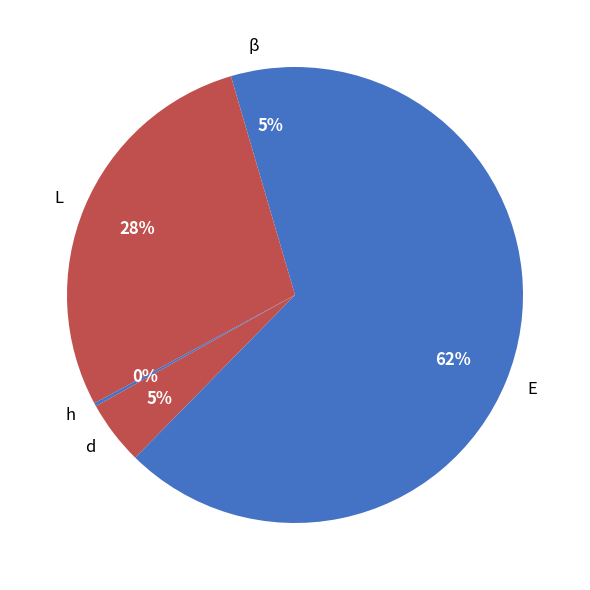

To the nearest percent, what portion does d represent?

5%